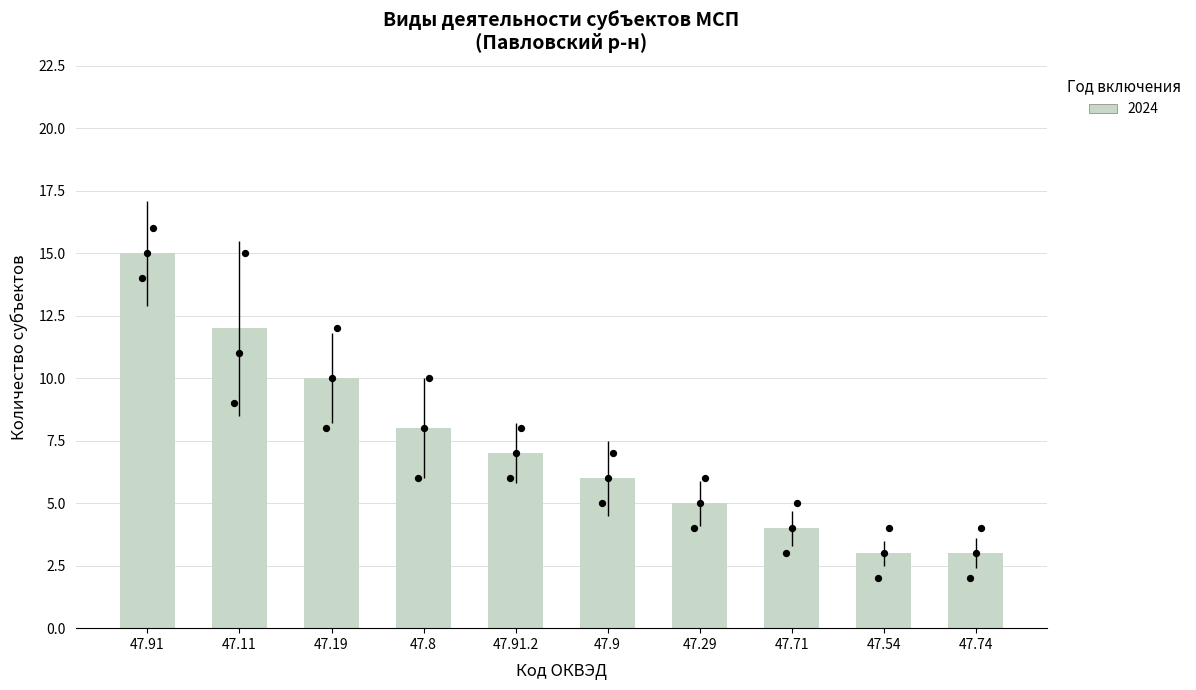

Approximately how many times larger is the value at 47.29 compared to 47.11?

0.4